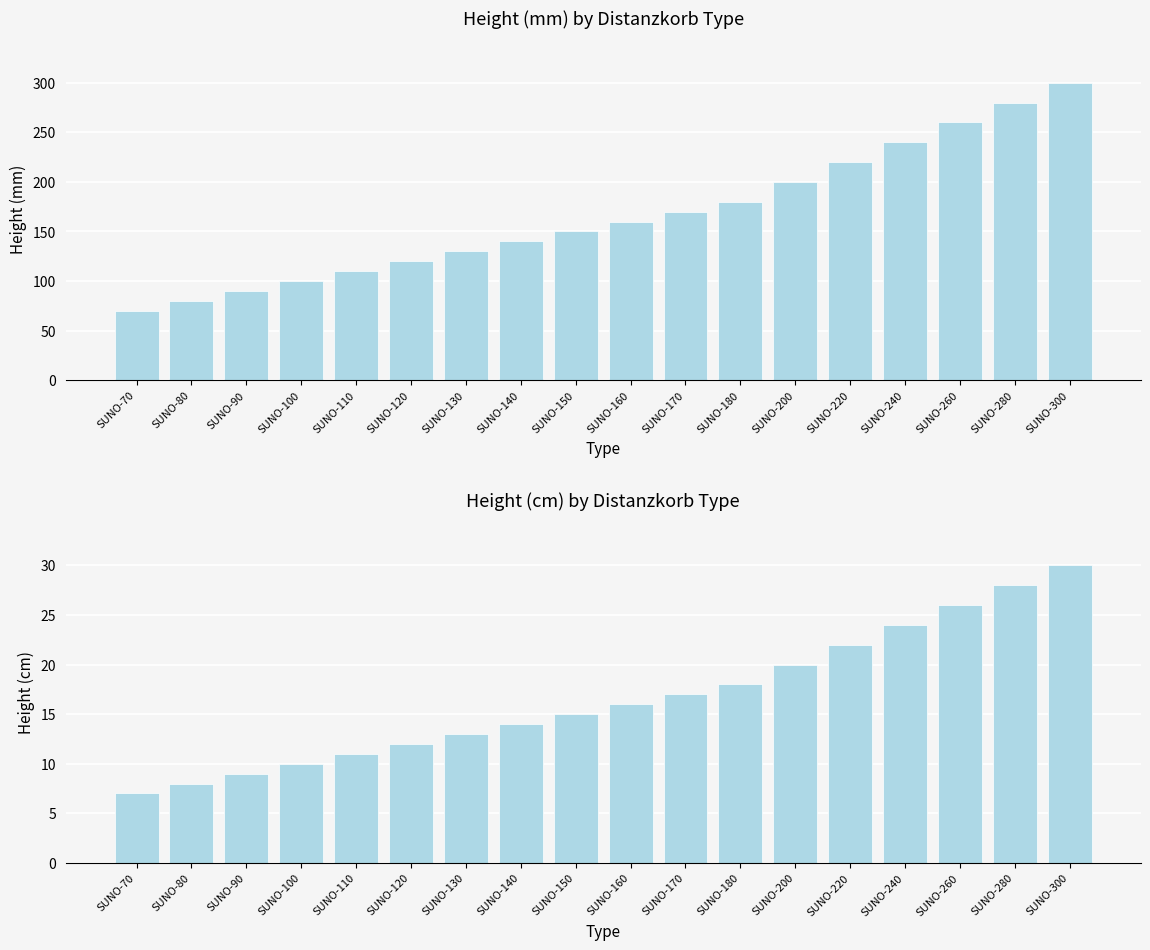

Where is mm nearest to the value 185?

SUNO-180